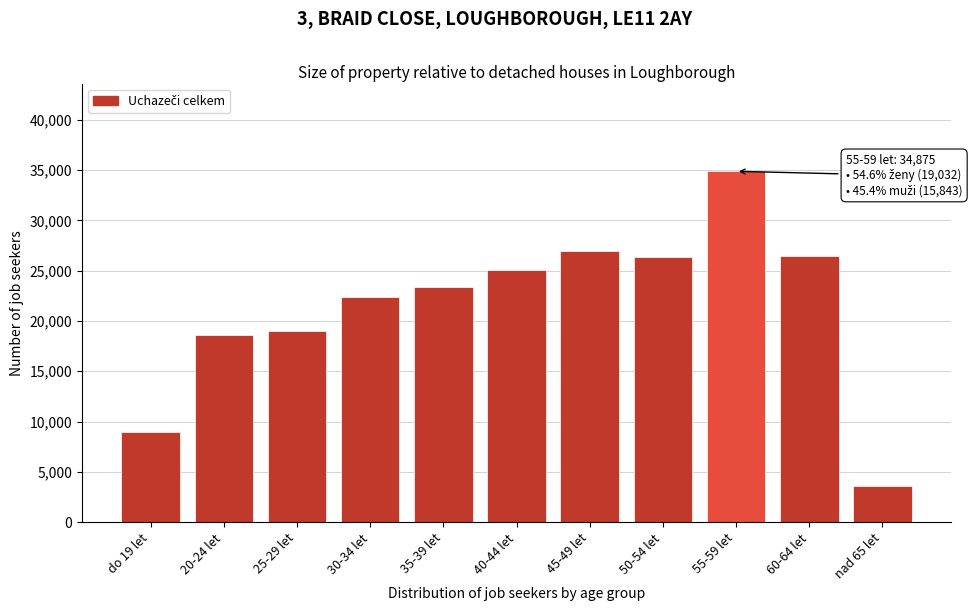

What is the sum of the values at 35-39 let and 50-54 let?

49684